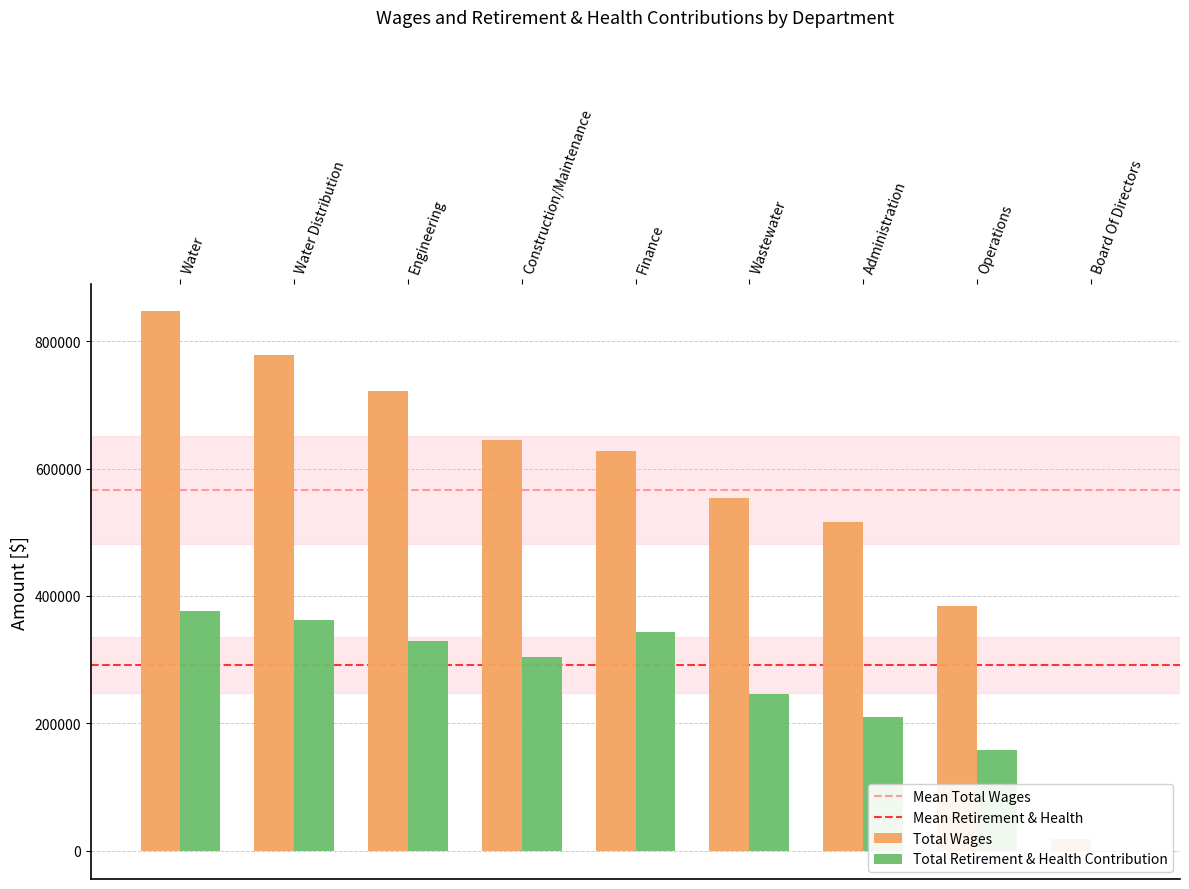

What is the label of the 3rd bar from the left?

Engineering